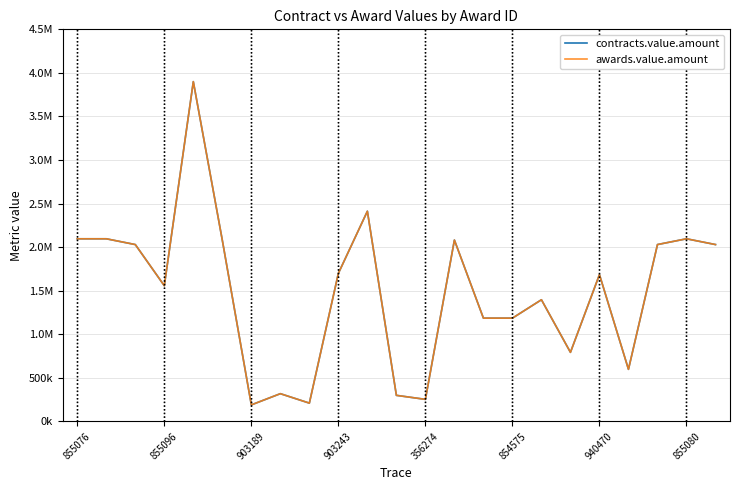

Does the chart display data point markers on the line(s)?

No